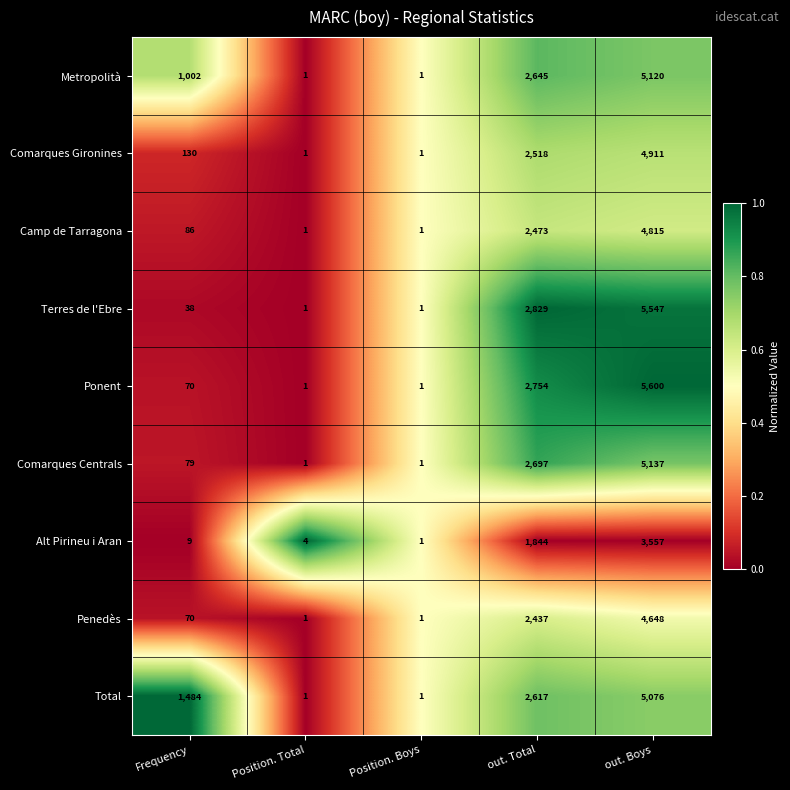

Which series has the widest spread of values?

Ponent